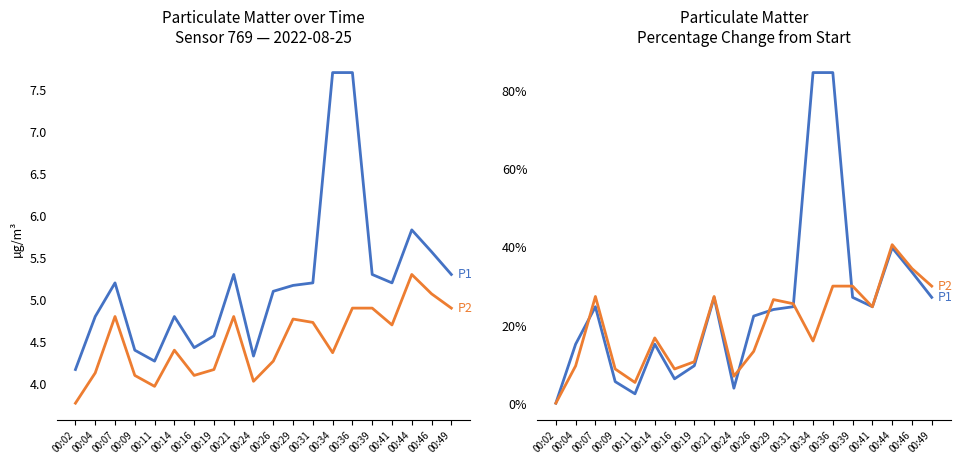

Reading left to right, list all the values displayed in this chart.

P1: 00:02=0.0	00:04=15.1	00:07=24.7	00:09=5.5	00:11=2.4	00:14=15.1	00:16=6.2	00:19=9.6	00:21=27.1	00:24=3.8	00:26=22.3	00:29=24.0	00:31=24.7	00:34=84.7	00:36=84.7	00:39=27.1	00:41=24.7	00:44=39.8	00:46=33.6	00:49=27.1
P2: 00:02=0.0	00:04=9.5	00:07=27.3	00:09=8.8	00:11=5.3	00:14=16.7	00:16=8.8	00:19=10.6	00:21=27.3	00:24=6.9	00:26=13.3	00:29=26.5	00:31=25.5	00:34=15.9	00:36=30.0	00:39=30.0	00:41=24.7	00:44=40.6	00:46=34.5	00:49=30.0